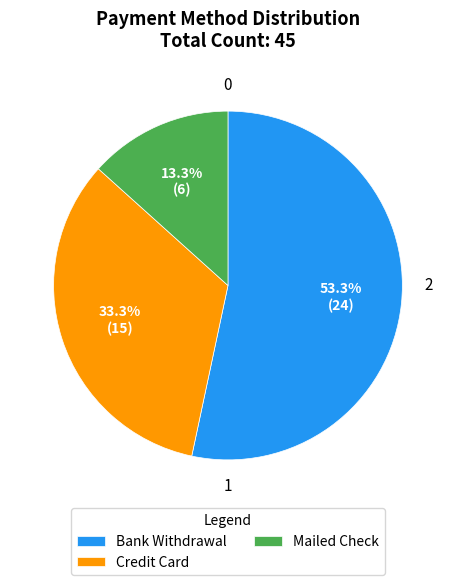

Which slice is the smallest?

Mailed Check